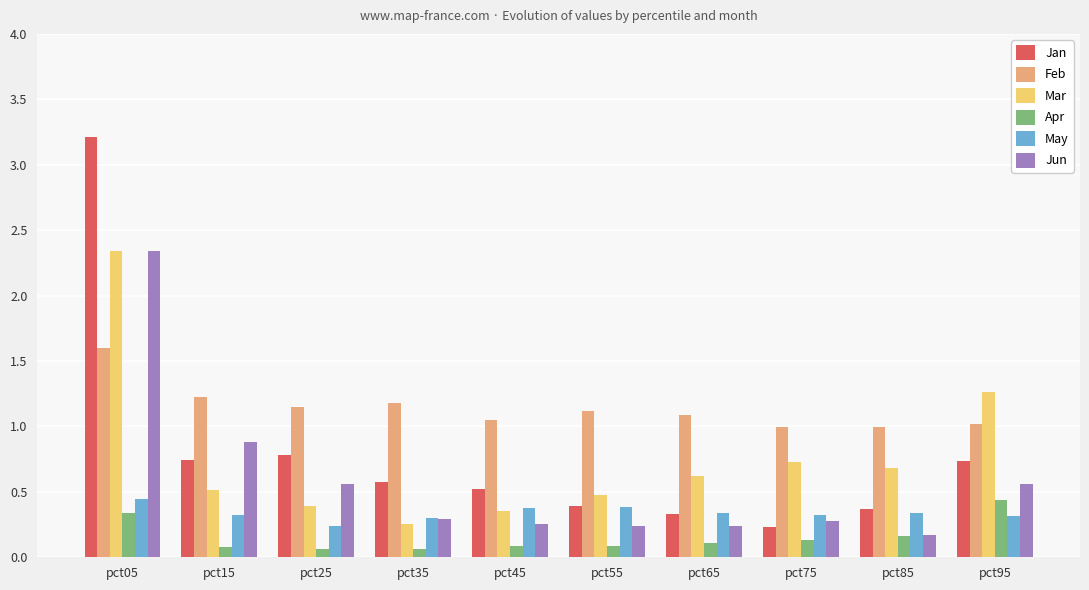

Is the value of Apr at pct65 greater than the value of Feb at pct45?

No